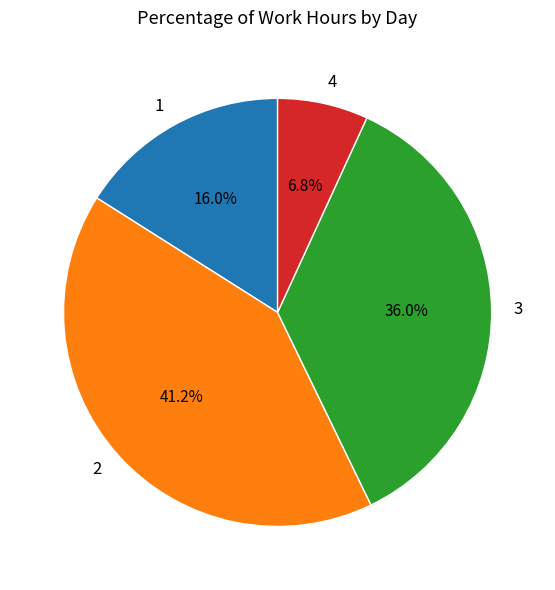

Approximately how many times larger is the value at 1 compared to 3?

0.4